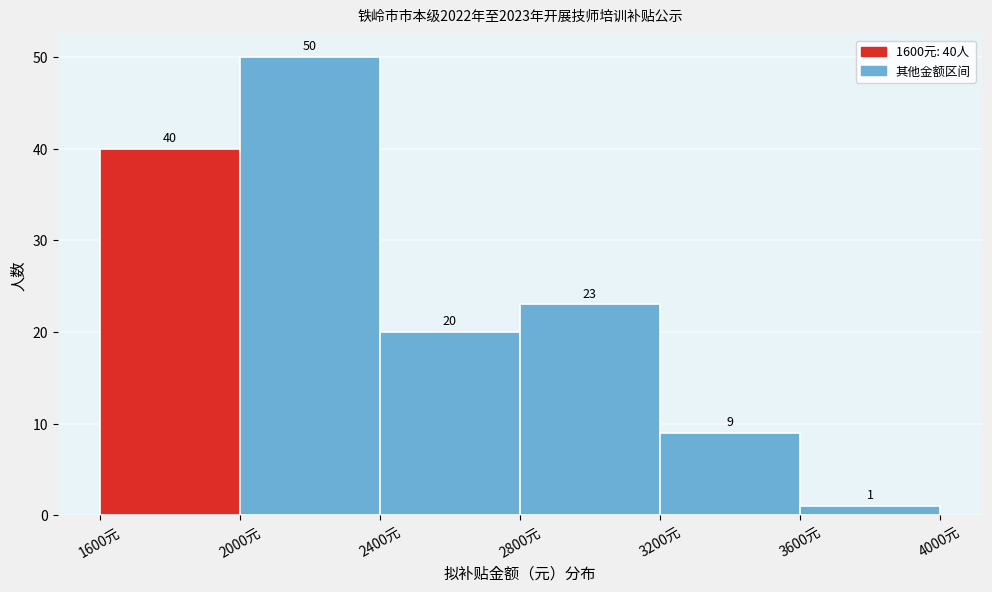

Which range on the x-axis has the tallest bar?

2000 to 2400